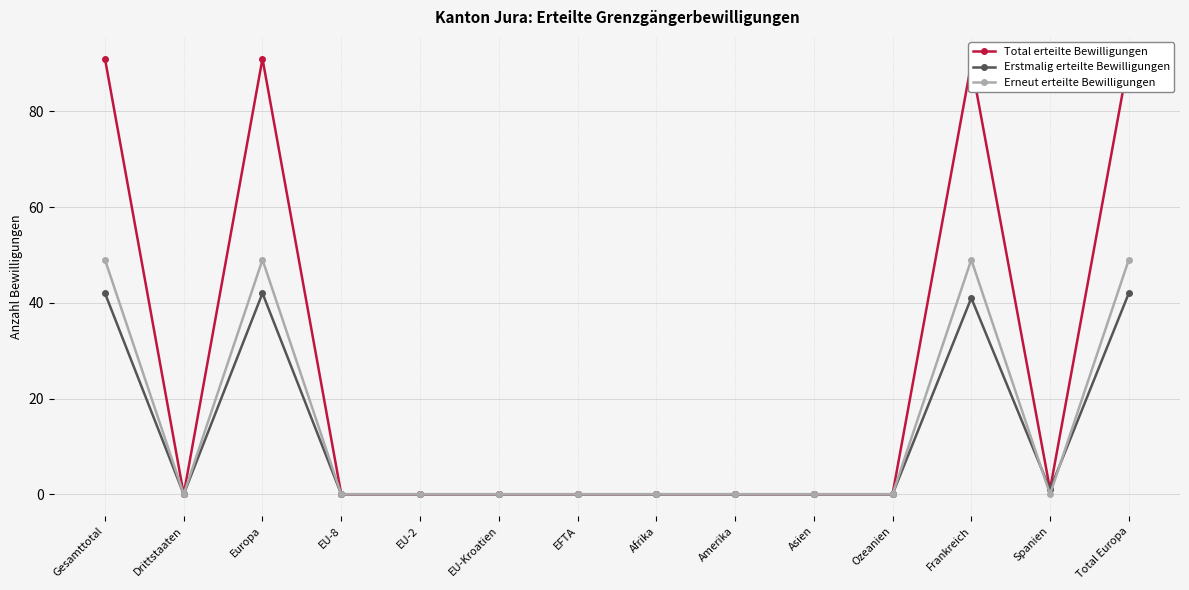

At EU-Kroatien, list the series in order from smallest to largest.

Total erteilte Bewilligungen, Erstmalig erteilte Bewilligungen, Erneut erteilte Bewilligungen